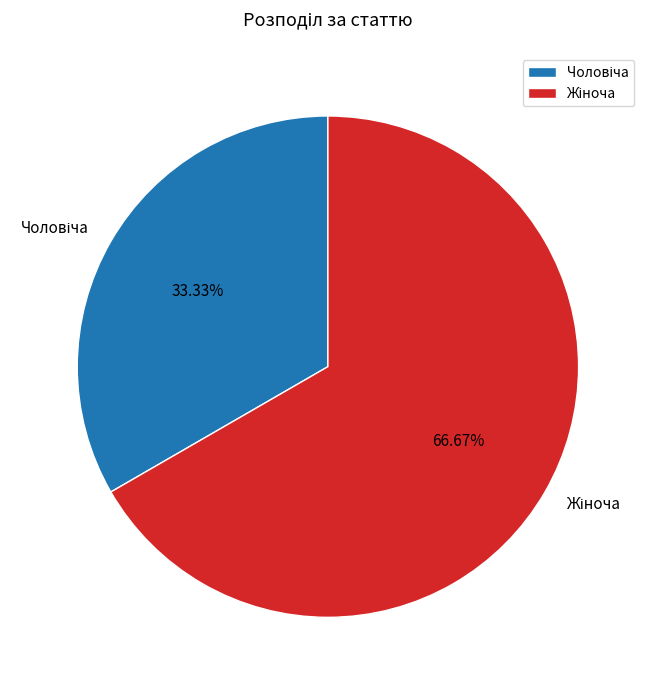

Does any single category account for the majority?

Yes